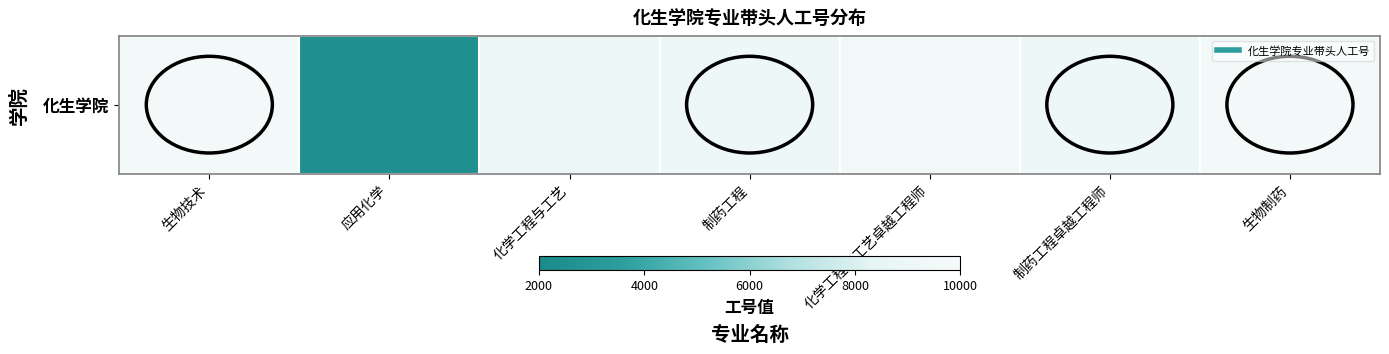

List the labels in order of value, smallest first.

应用化学, 化学工程与工艺, 制药工程, 制药工程卓越工程师, 化学工程与工艺卓越工程师, 生物技术, 生物制药